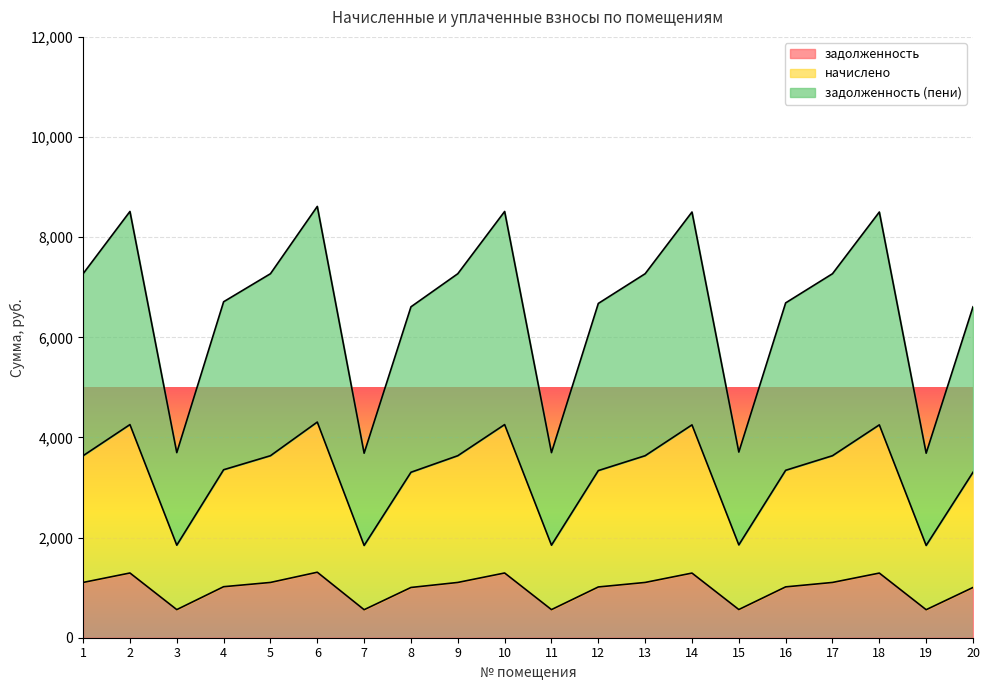

The value of начислено at 10 is 4256.8. True or false?

True